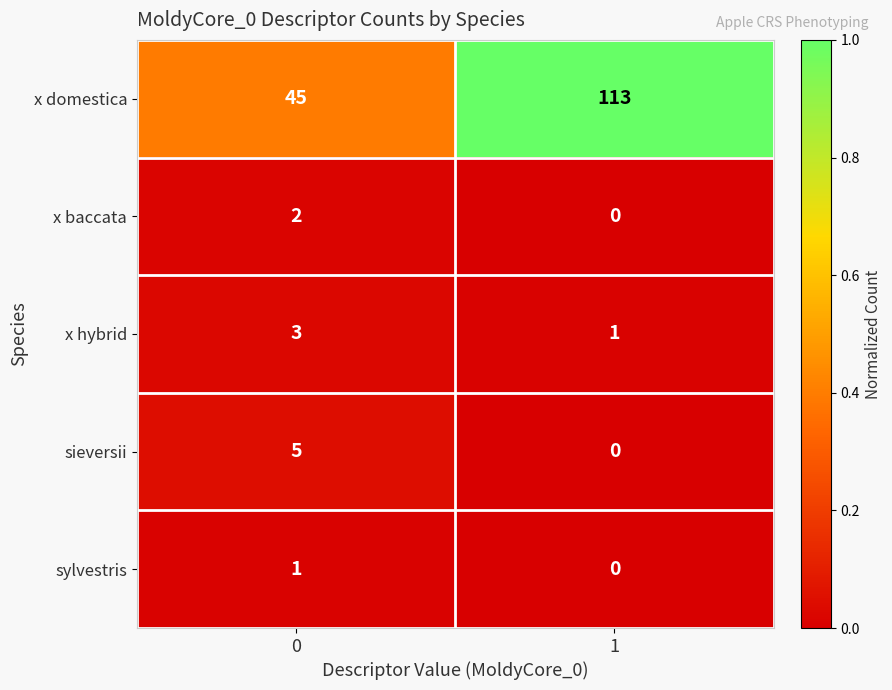

Reading left to right, what are all the values shown in this chart?

x domestica: 0=45	1=113
x baccata: 0=2	1=0
x hybrid: 0=3	1=1
sieversii: 0=5	1=0
sylvestris: 0=1	1=0